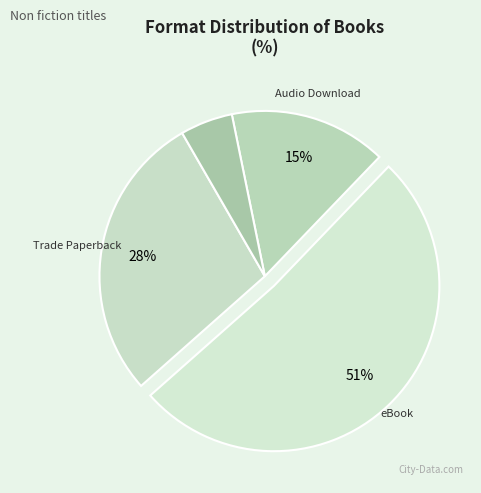

Which slice represents more than half of the pie?

eBook